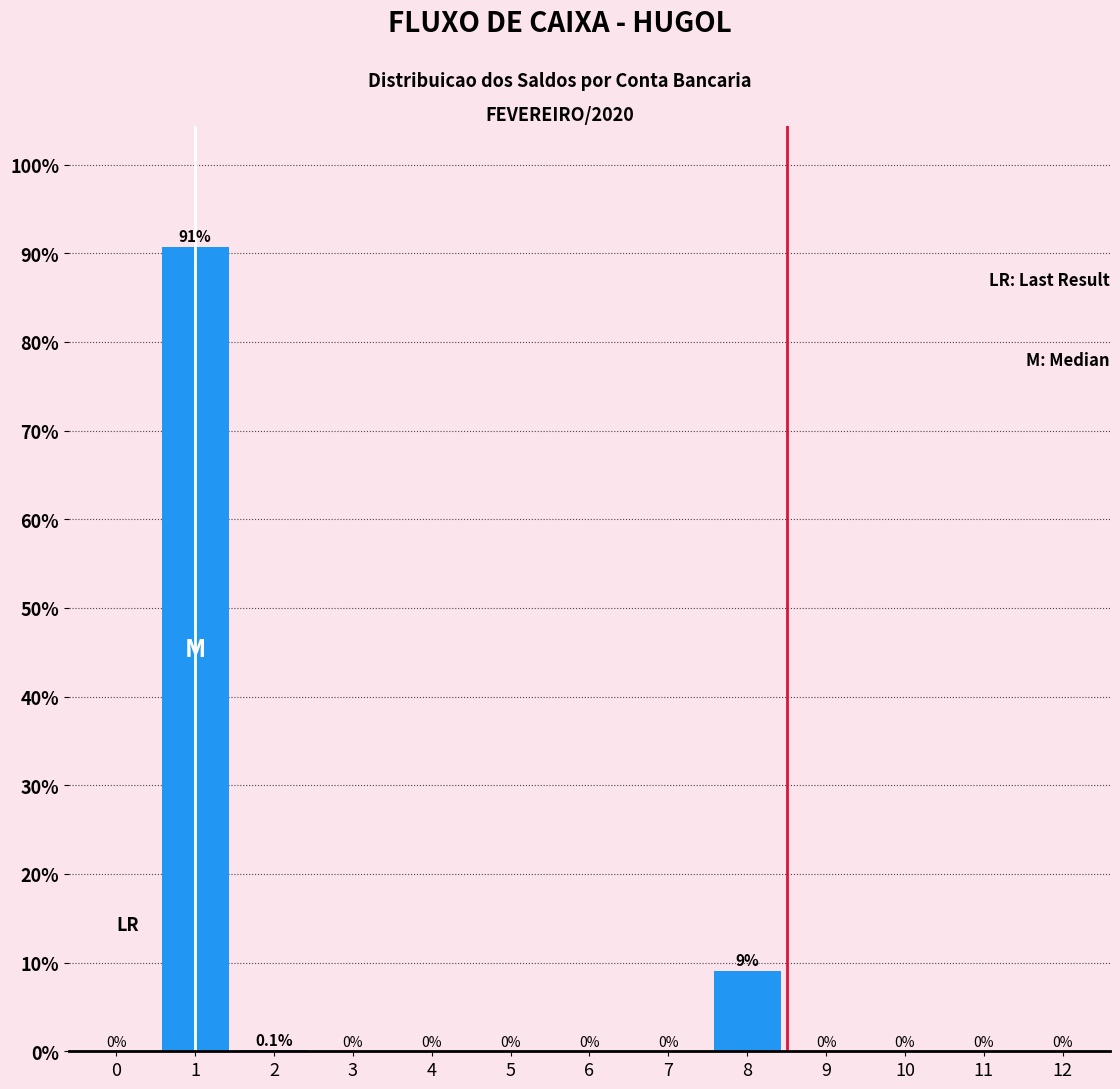

Where is the data nearest to the value 45?

8